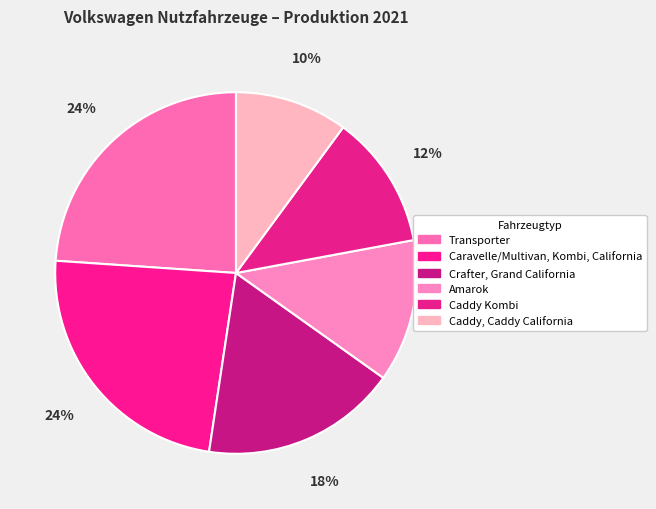

Rank the categories by value from highest to lowest.

Transporter, Caravelle/Multivan, Kombi, California, Crafter, Grand California, Amarok, Caddy Kombi, Caddy, Caddy California